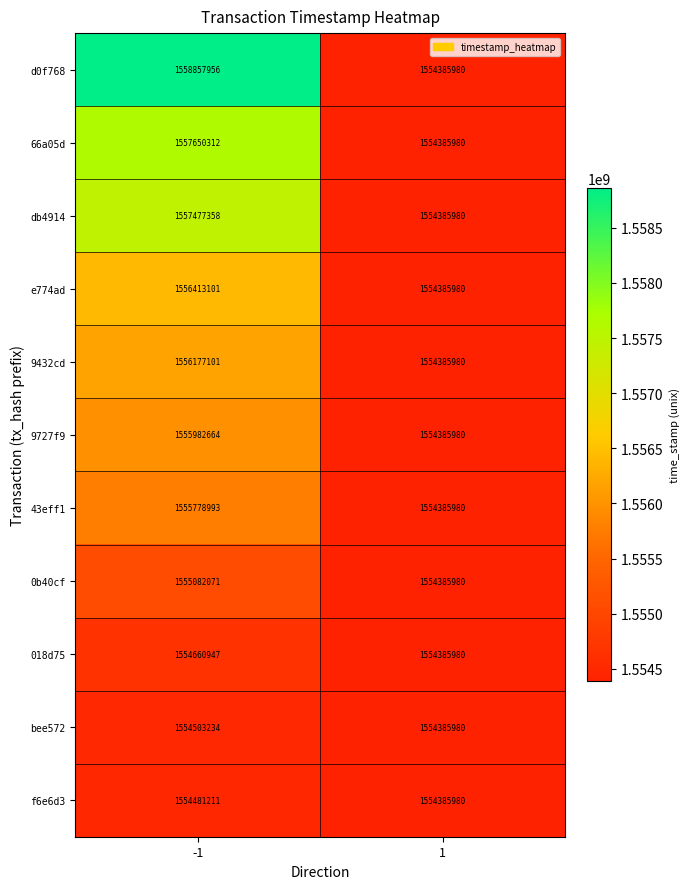

Which label corresponds to the largest value in the chart?

-1